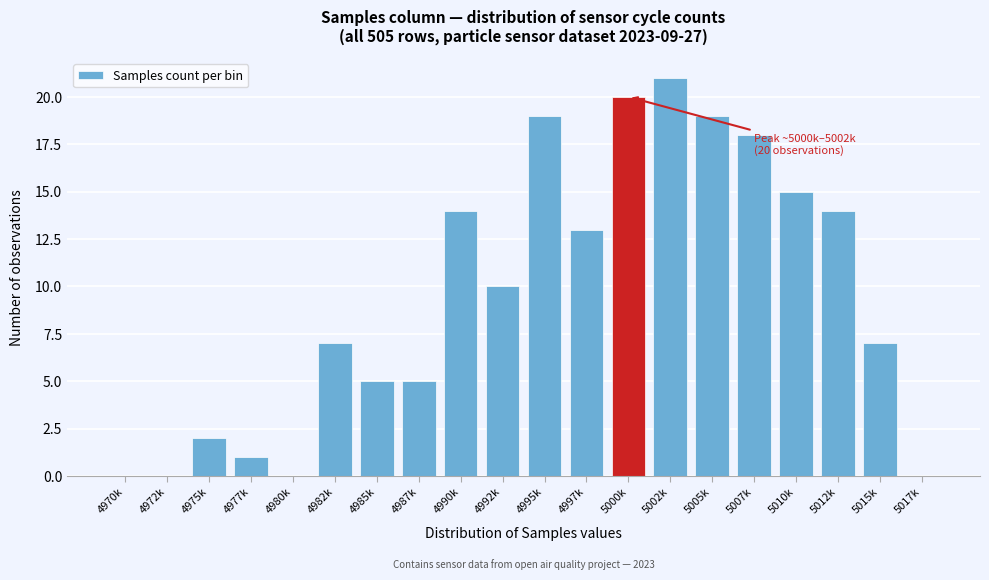

Reading left to right, transcribe all the data shown in this chart.

4970k=0	4972k=0	4975k=2	4977k=1	4980k=0	4982k=7	4985k=5	4987k=5	4990k=14	4992k=10	4995k=19	4997k=13	5000k=20	5002k=21	5005k=19	5007k=18	5010k=15	5012k=14	5015k=7	5017k=0